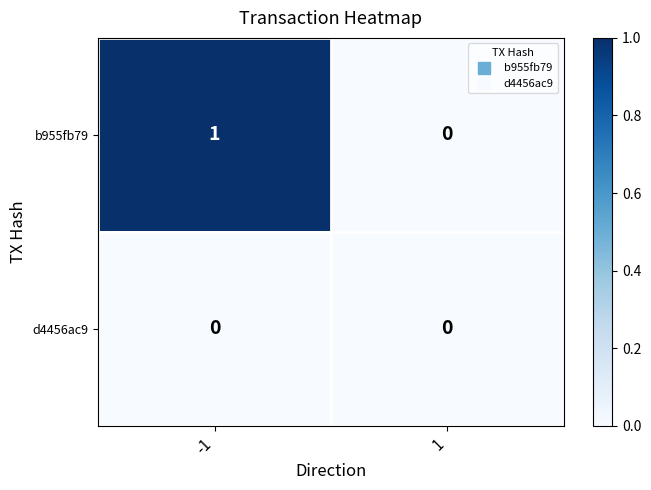

True or false: b955fb79 has a value of 1 at -1.

True